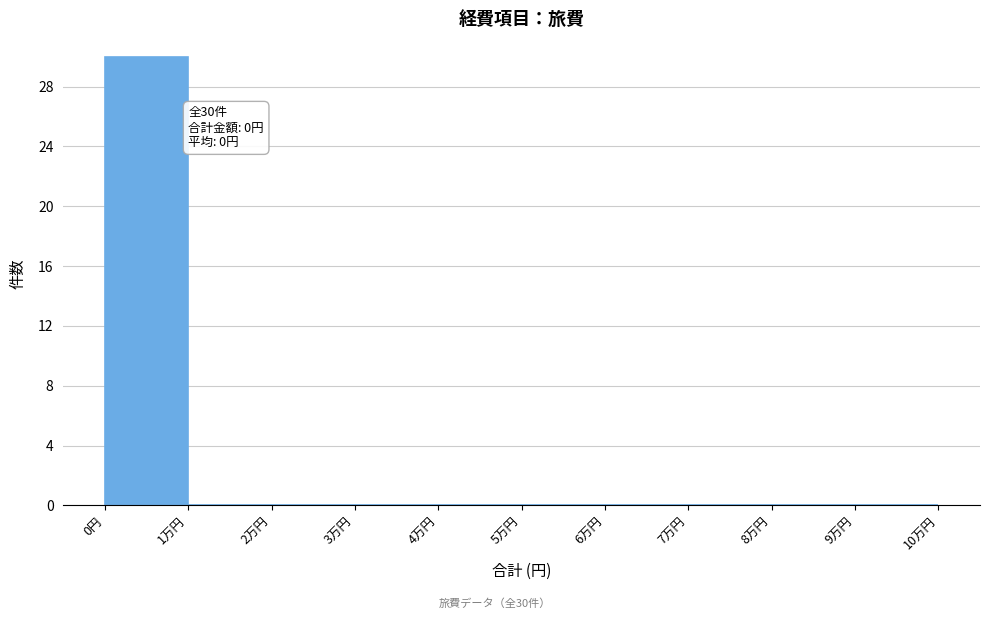

Reading left to right, extract all data points from this chart.

0円=30	1万円=0	2万円=0	3万円=0	4万円=0	5万円=0	6万円=0	7万円=0	8万円=0	9万円=0